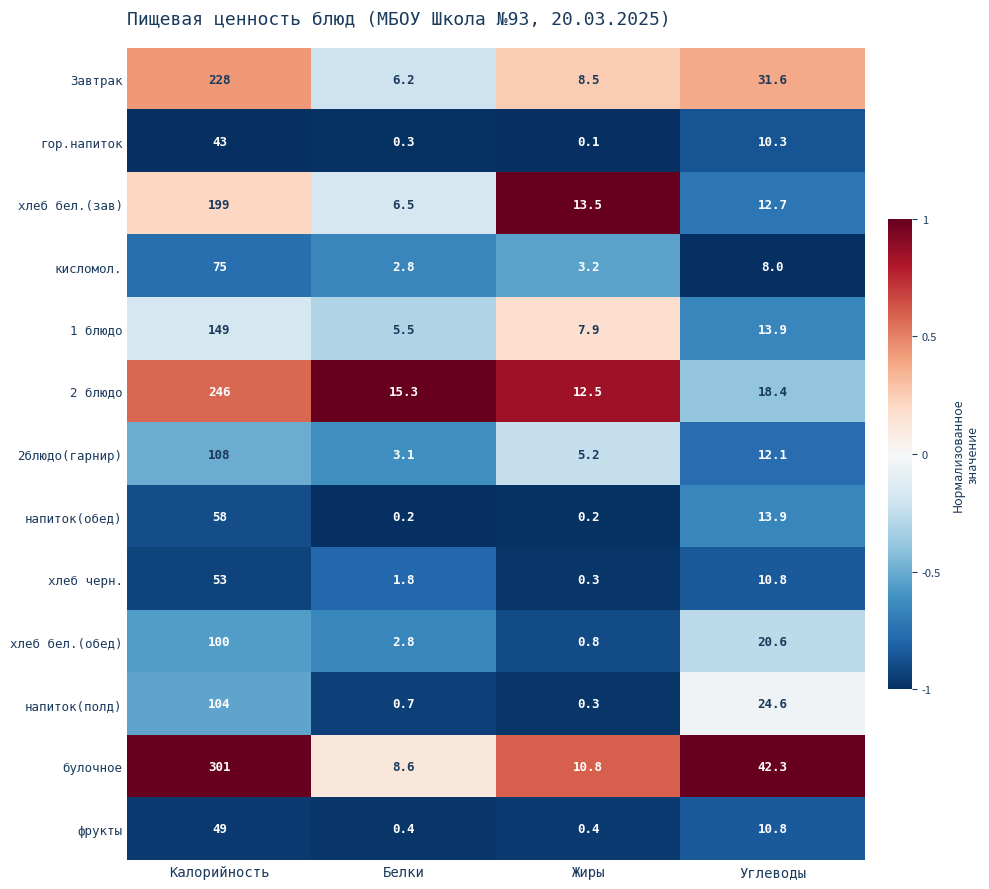

At which label is хлеб черн. closest to 26?

Углеводы